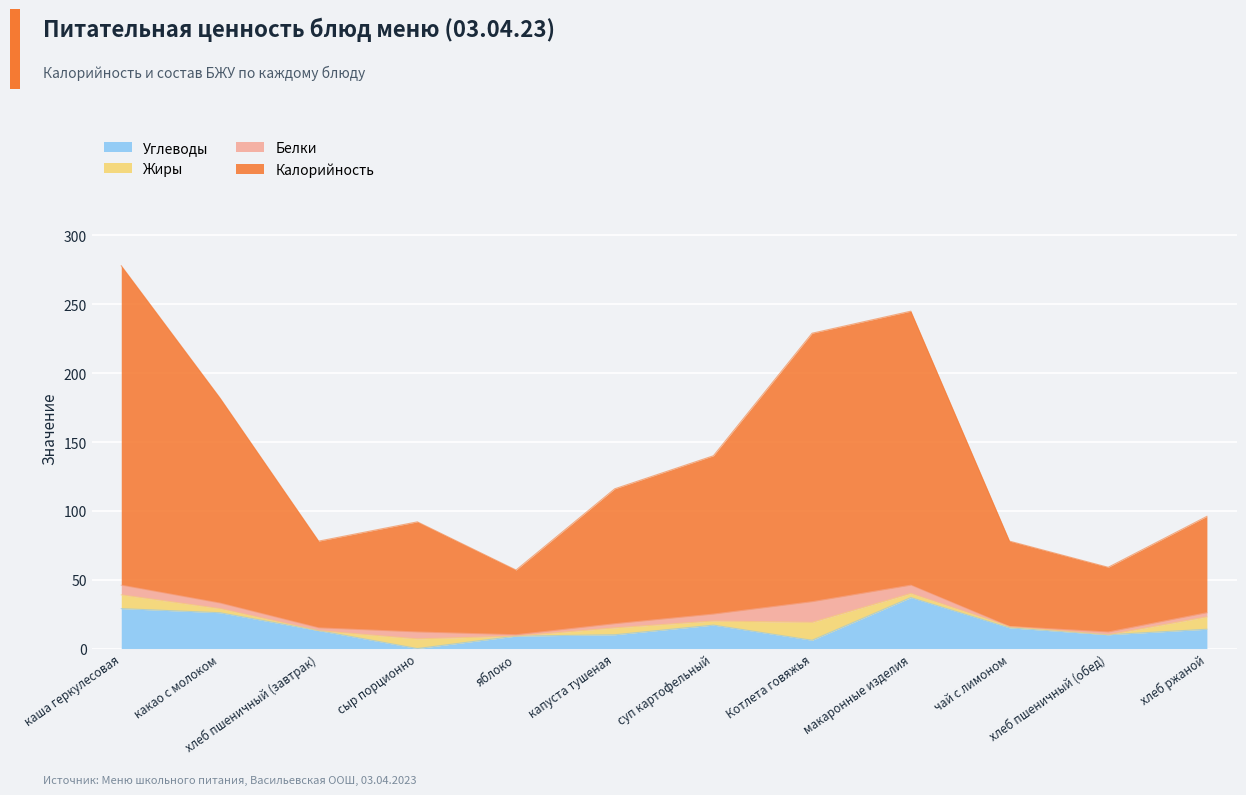

At which category is the sum across all series the highest?

каша геркулесовая